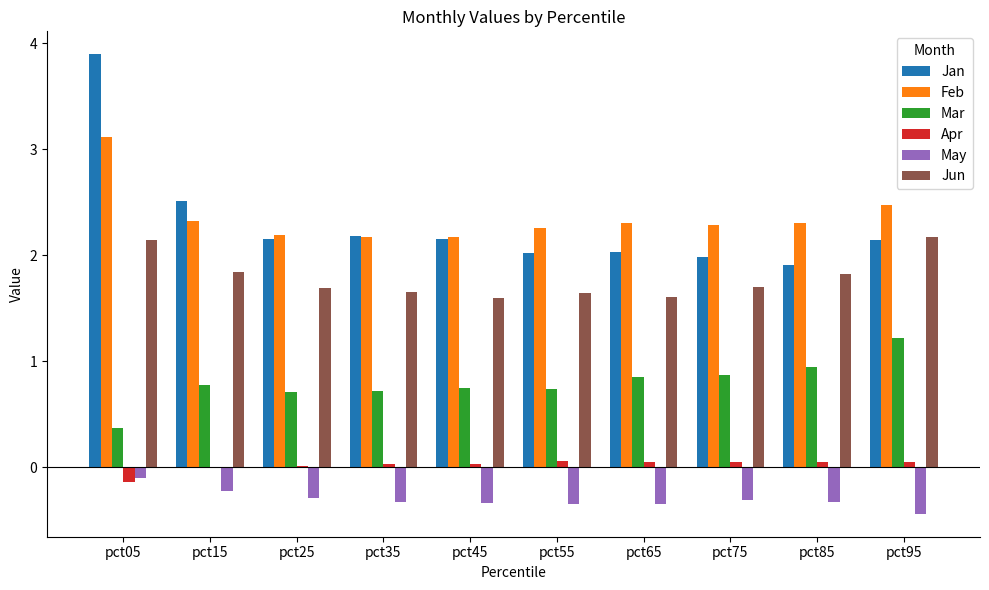

Between pct05 and pct85, which series saw the biggest shift?

Jan